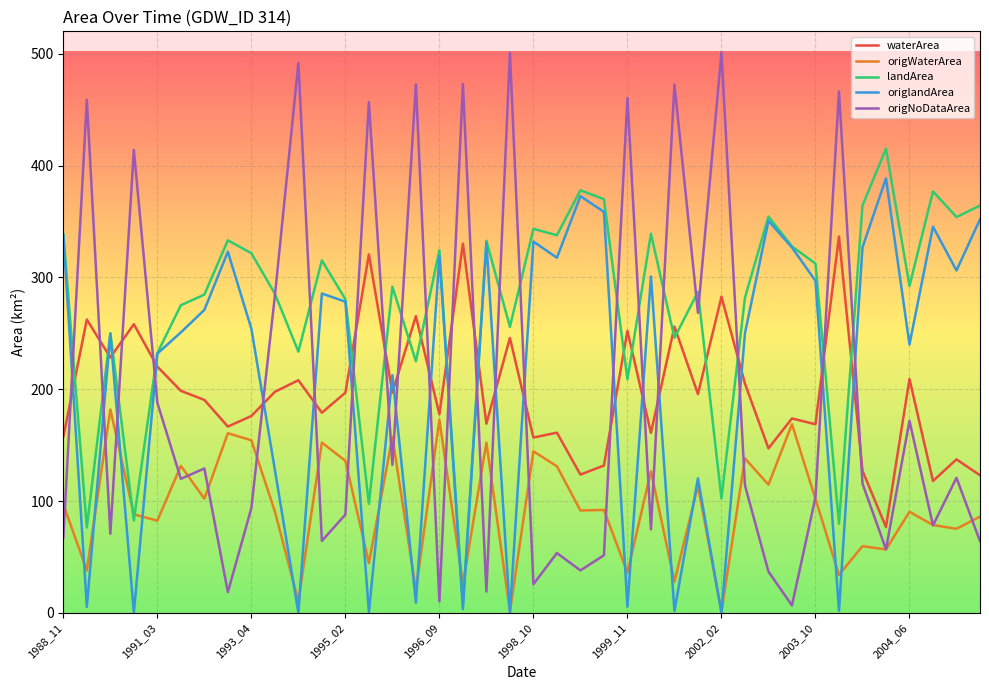

What is the highest value of the origWaterArea series?

181.9